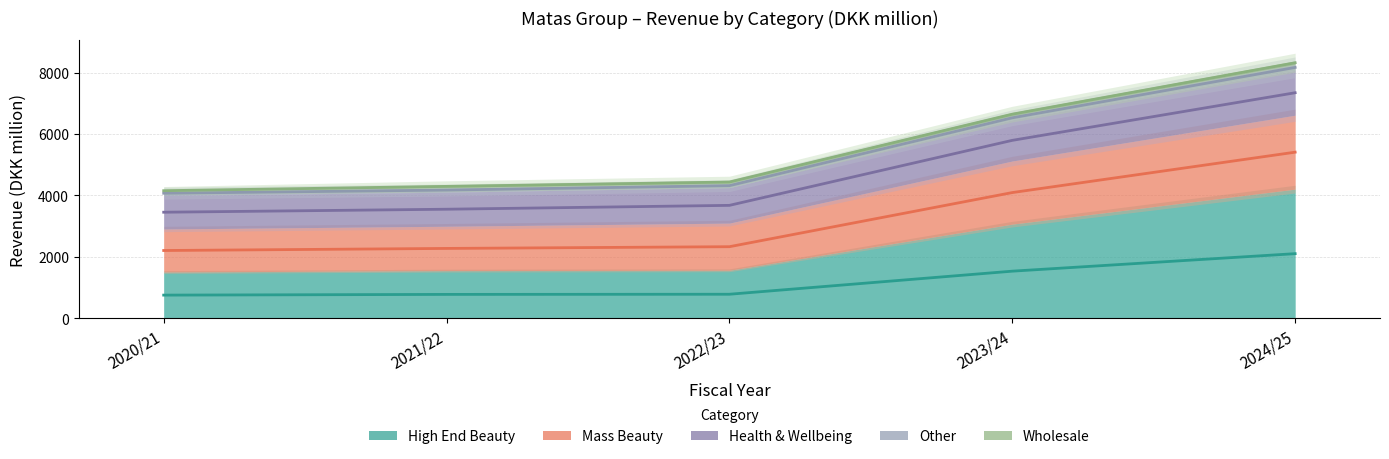

What is the spread (max minus min) of values at 2024/25?

6217.4